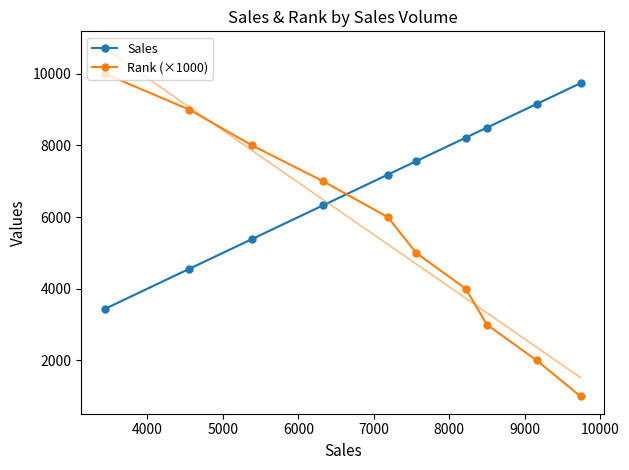

What is the value of the Rank (×1000) point at the 5th from the left?

6000